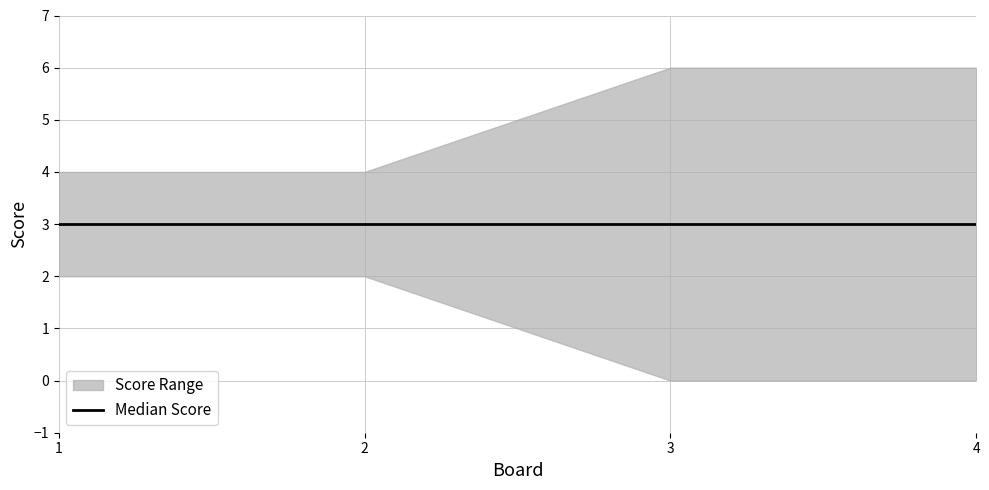

Which has a higher value, 1 or 3?

3